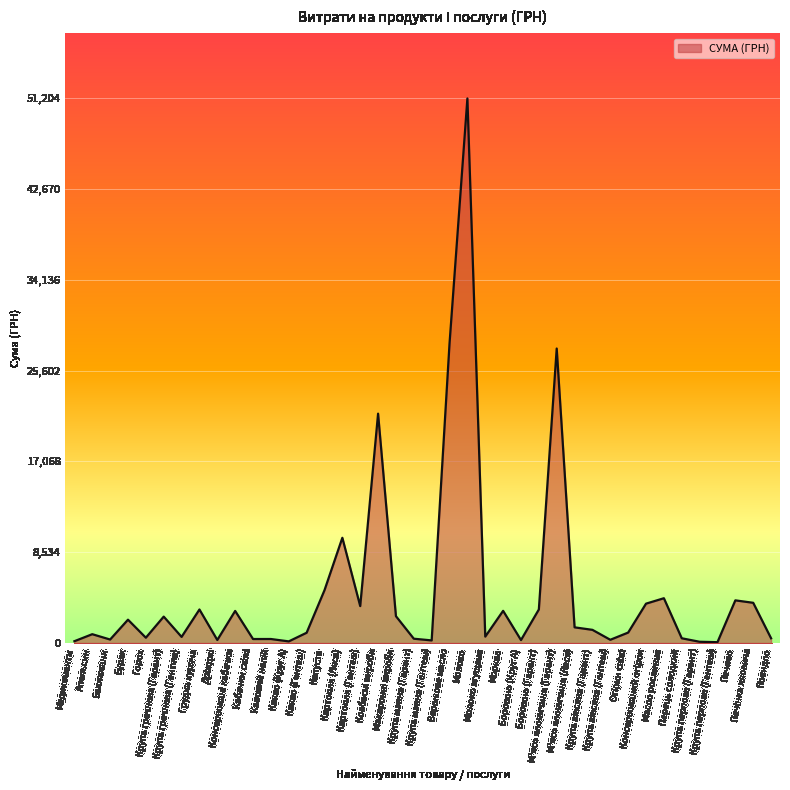

What is the greatest value displayed?

51204.7